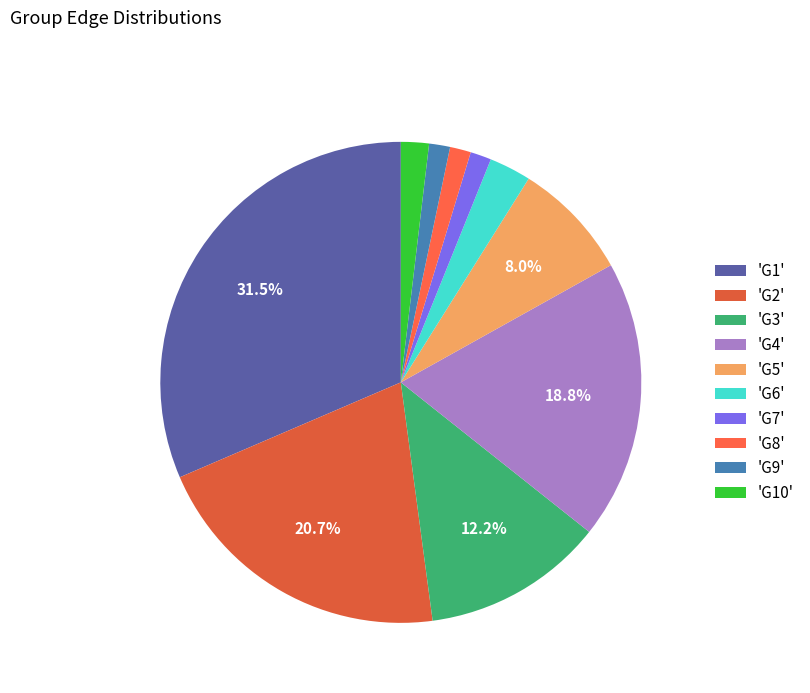

To the nearest percent, what is the average slice percentage?

10%